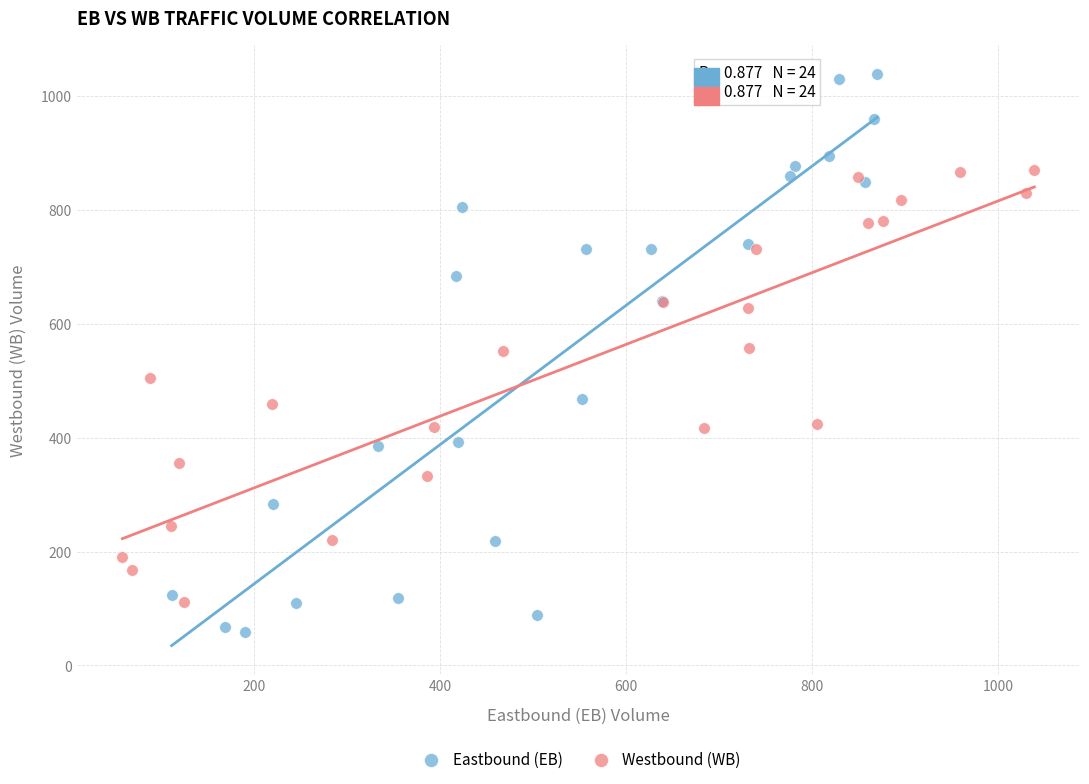

Which series contains the highest Y value?

Eastbound (EB)